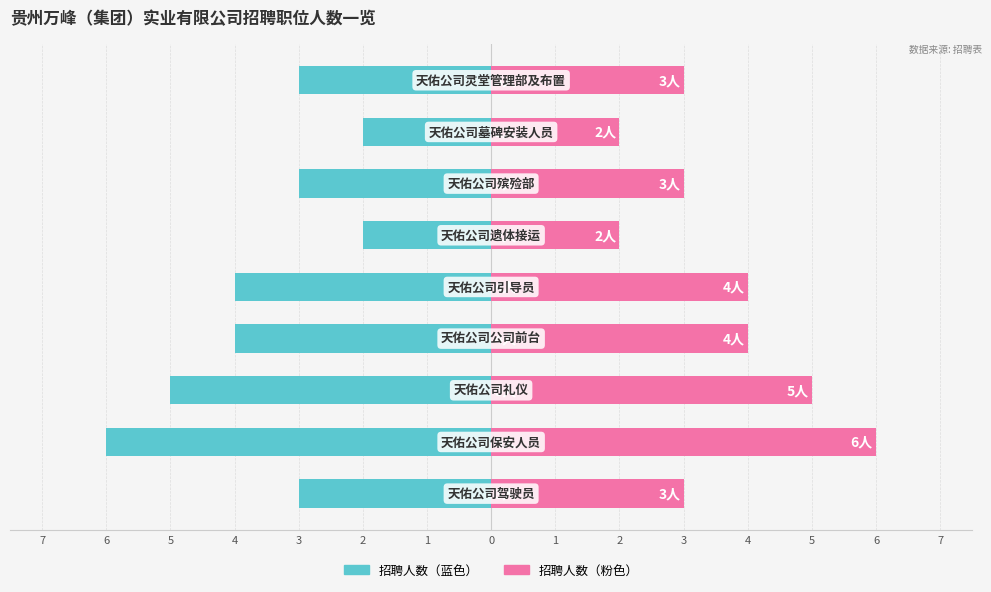

The value of 天佑公司（右侧） at 7 is 1. True or false?

False